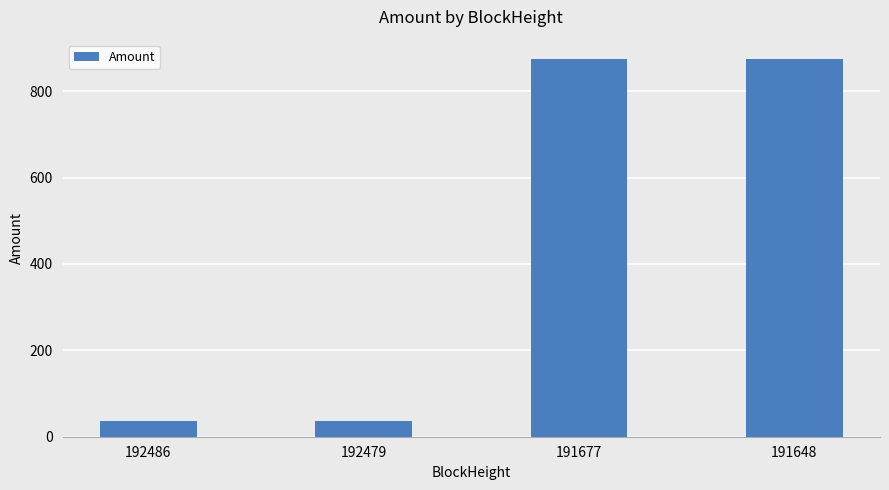

What is the sum of the values at 191648 and 191677?

1749.7